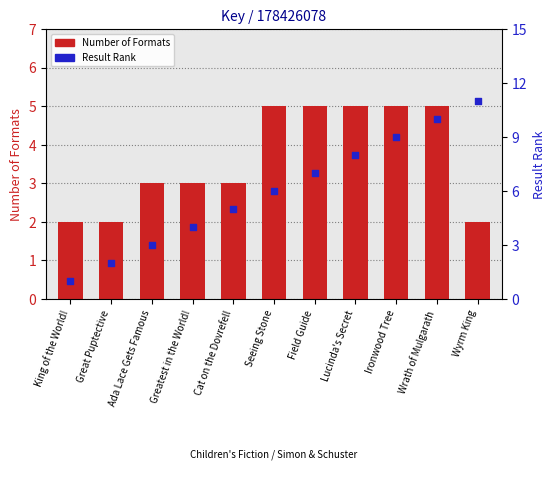

Is the value of Number of Formats at Ironwood Tree greater than the value of Result Rank at Cat on the Dovrefell?

No